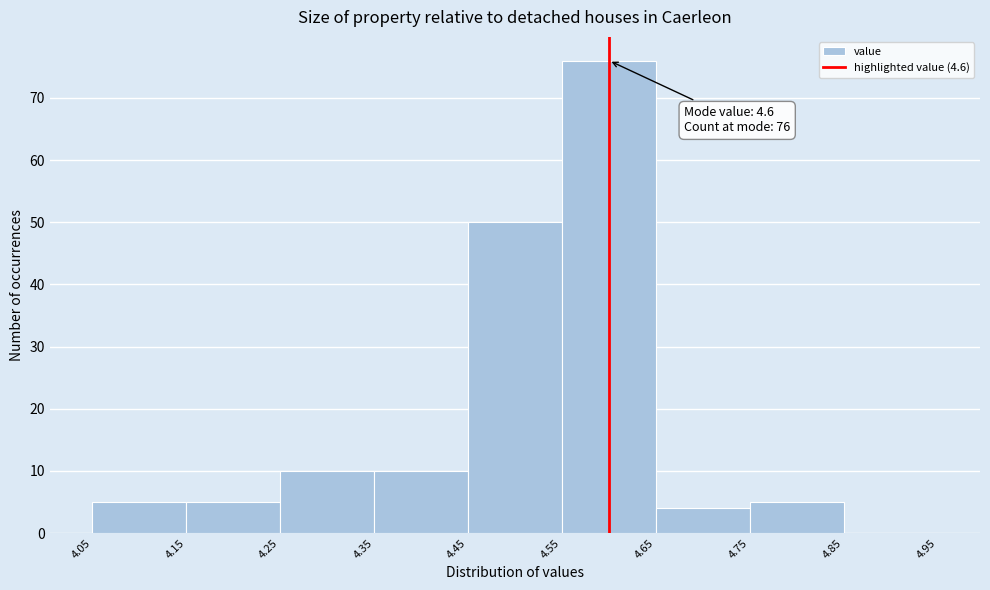

Over which range of the x-axis is the bar tallest?

4.55 to 4.65